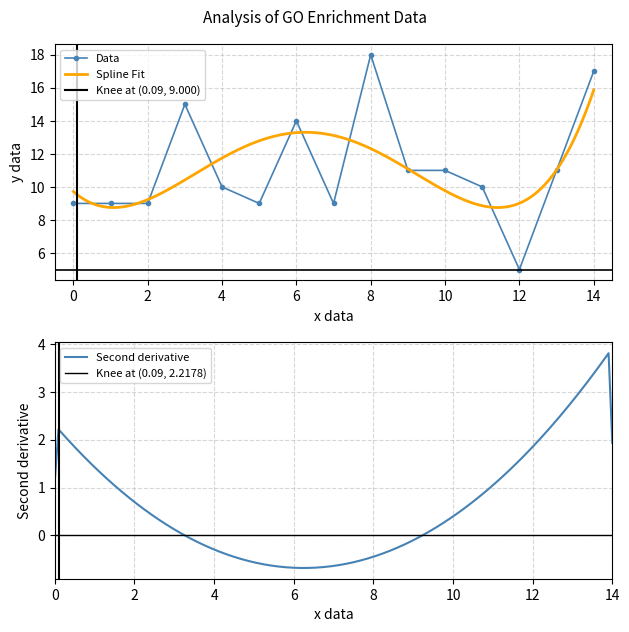

True or false: Data has more than 0 points higher than both neighbors.

True